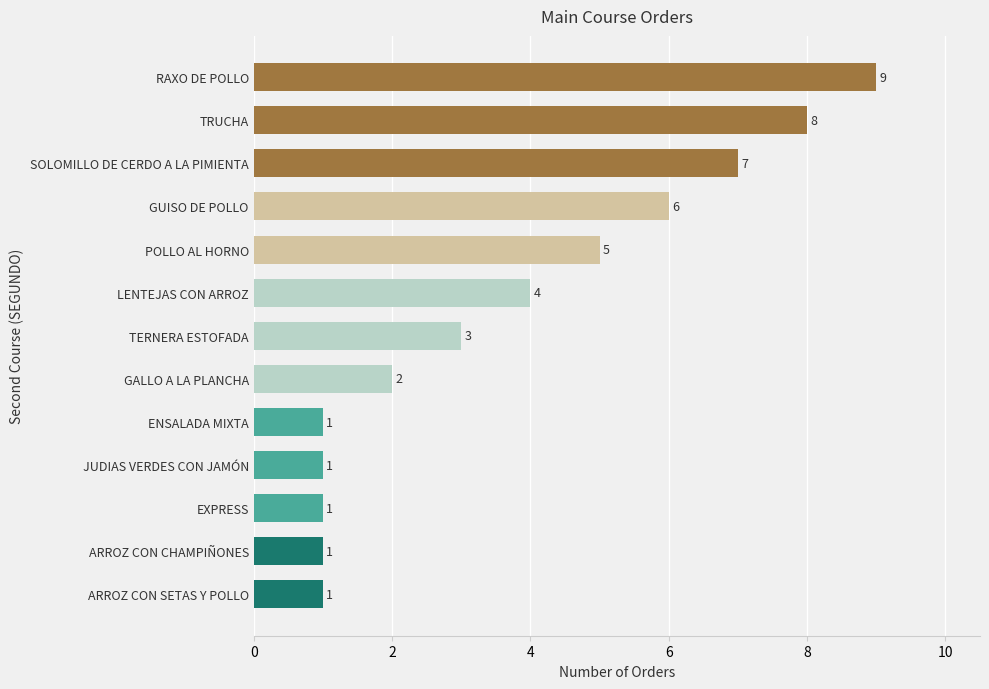

What is the minimum value shown in the chart?

1